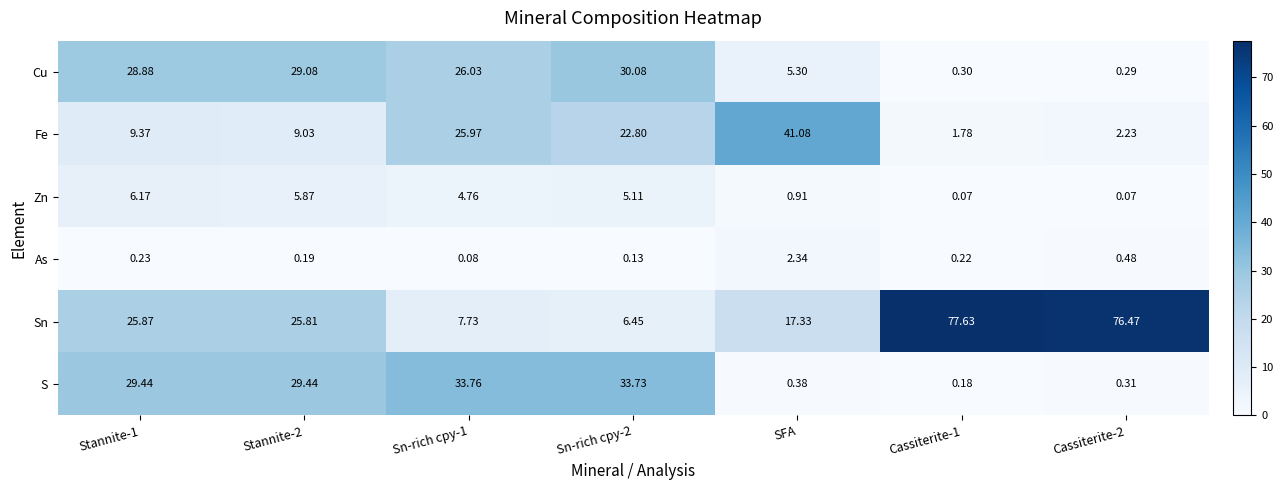

List the series in order of their peak value, highest first.

Sn, Fe, S, Cu, Zn, As